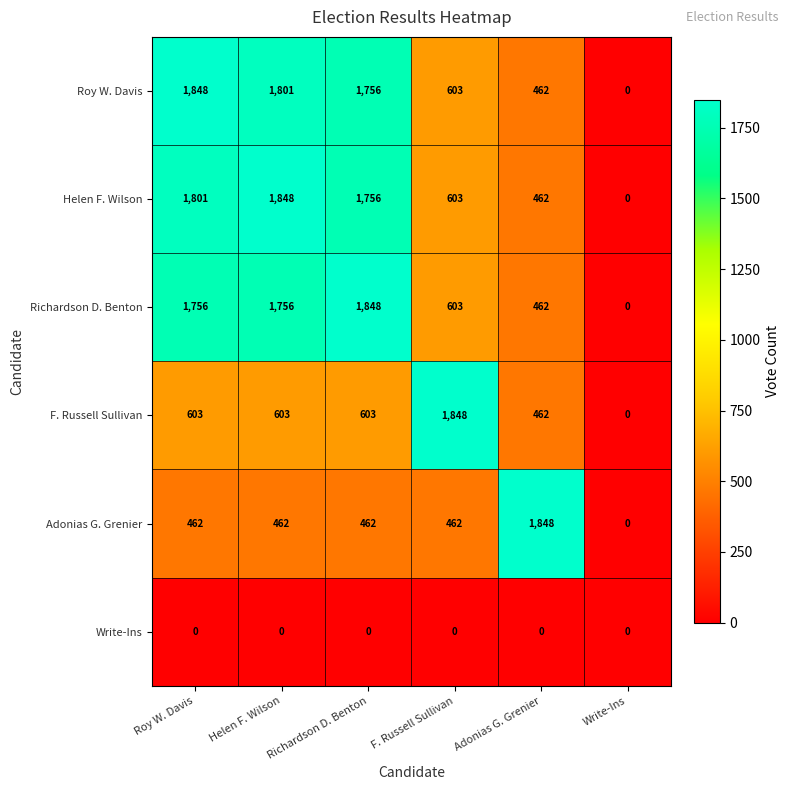

What is the difference between the second highest and second lowest values in the Helen F. Wilson series?

1339